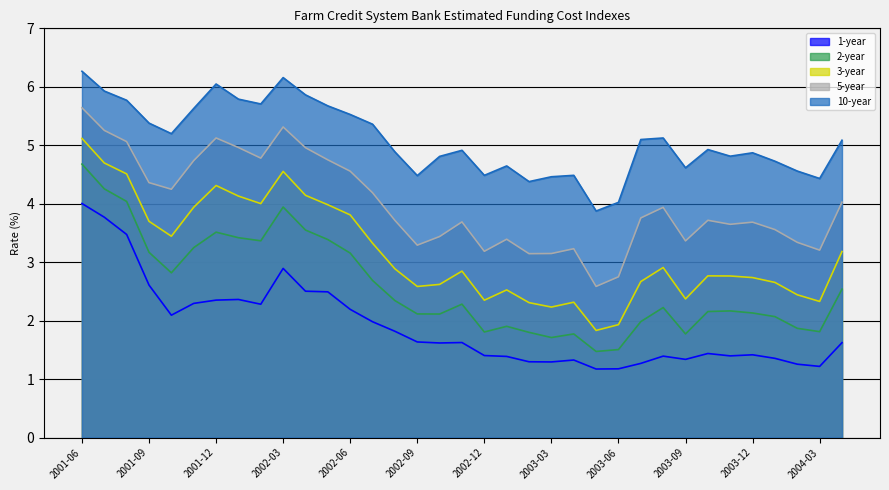

How many data points in 2-year are less than 2?

11